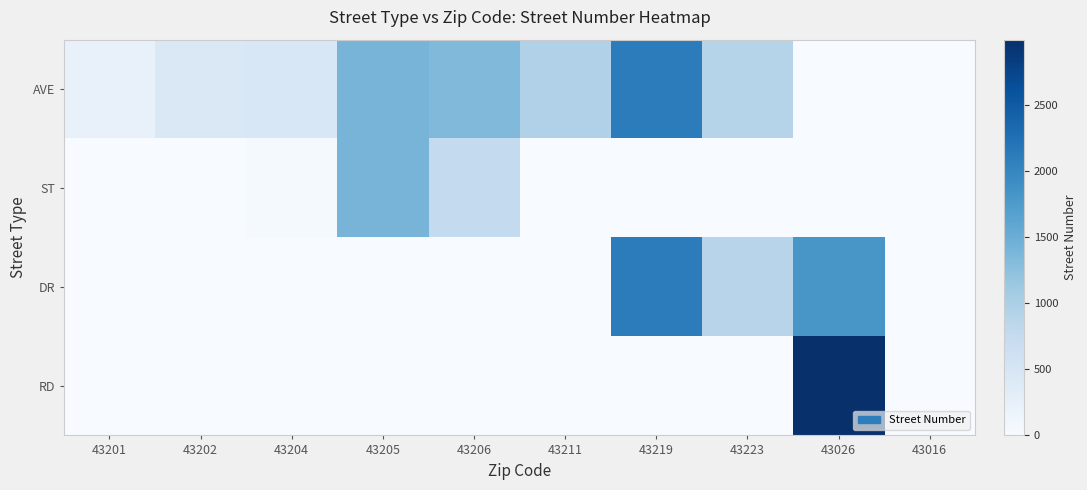

At 43201, list the series in order from smallest to largest.

ST, DR, RD, AVE